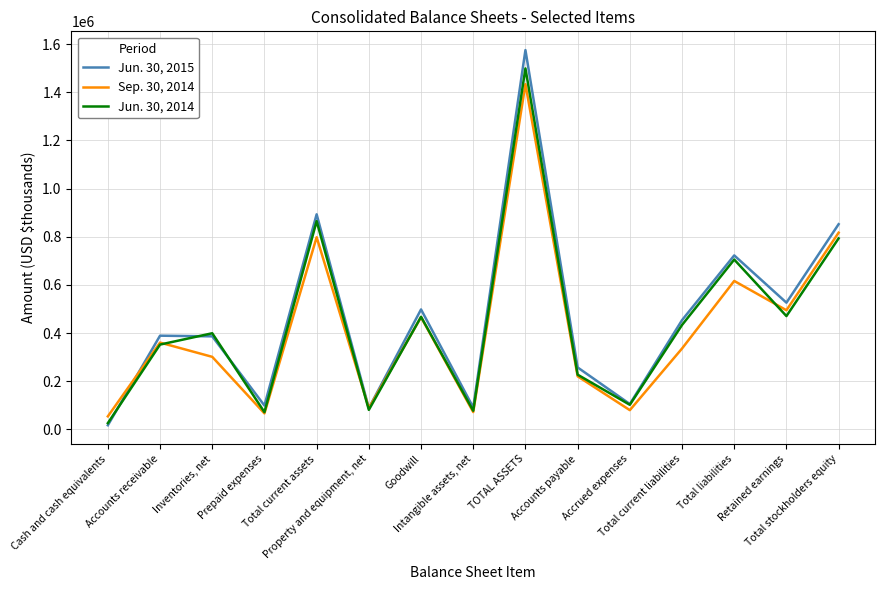

What position from the left is Goodwill?

7